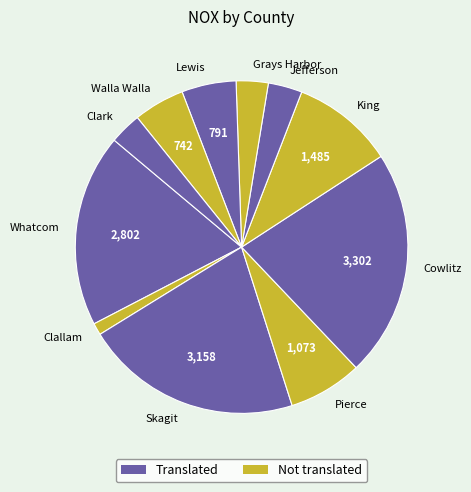

Combined, do Pierce and Lewis account for over 50%?

No